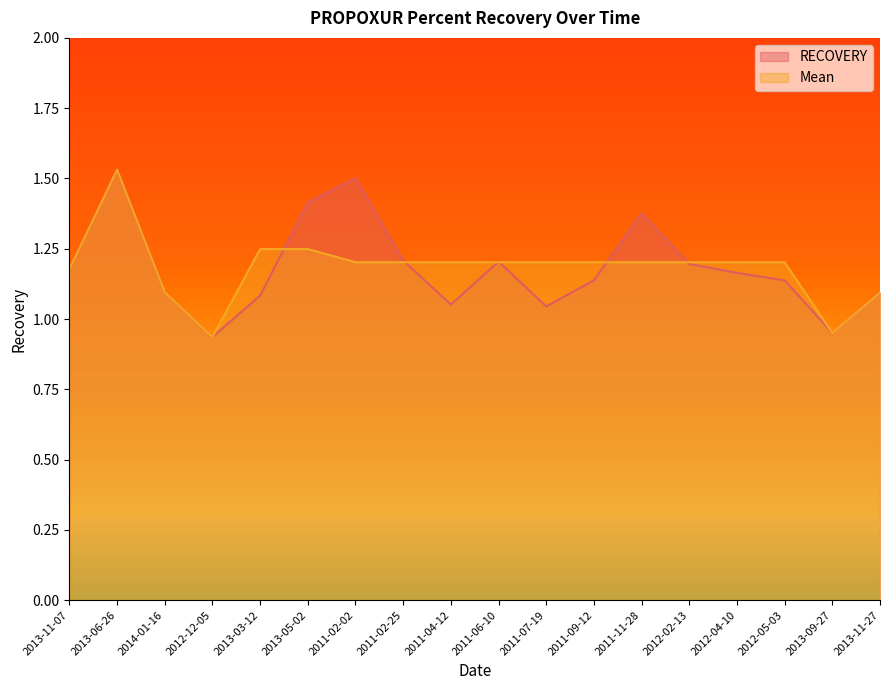

At how many categories does at least one series exceed 1?

16